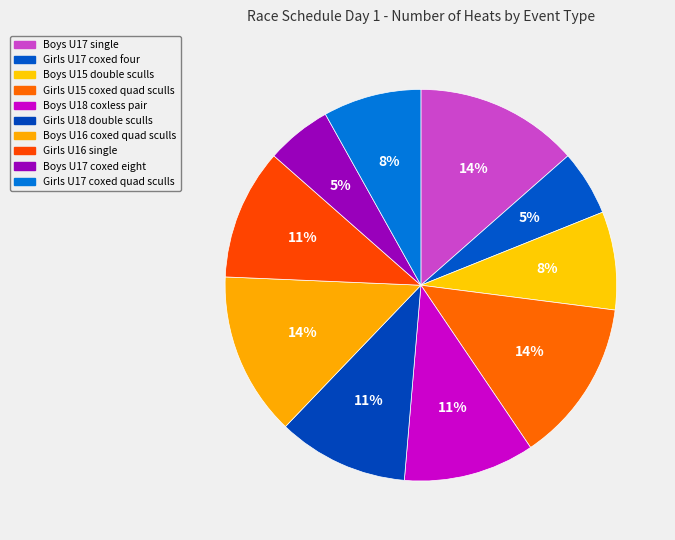

How many slices are in this pie chart?

10